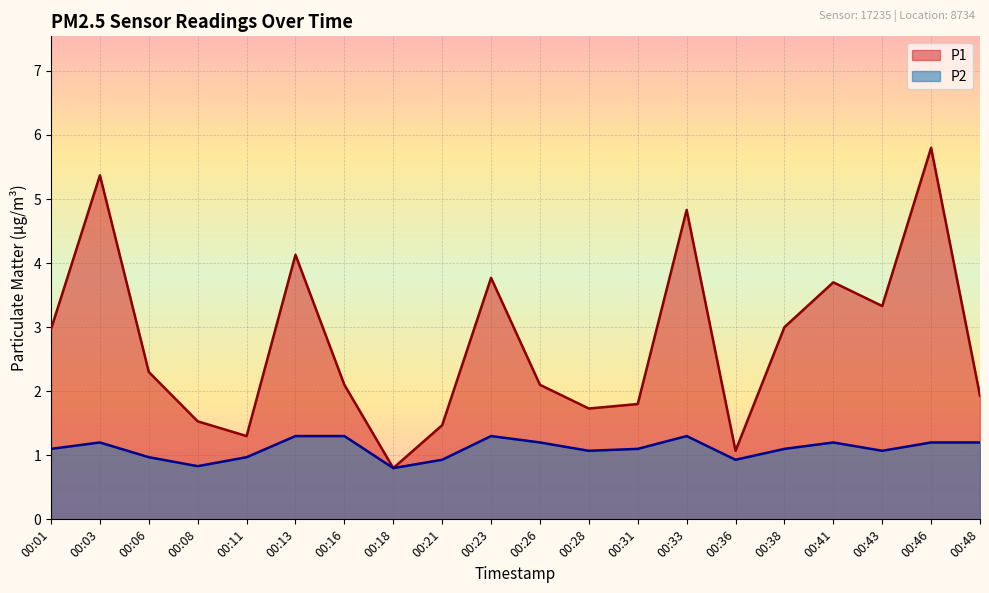

True or false: P1 has more than 2 interior local peaks.

True